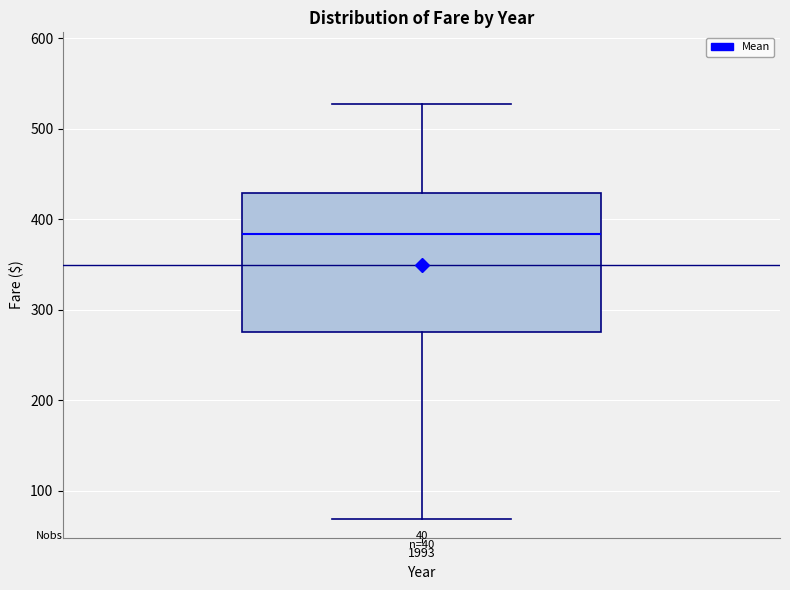

Read this box plot against the y-axis: the position of the median line, the range covered by the box, and the ends of both whiskers. The values are not printed on the chart, so give them approximately, as read against the axis.

median 380, box 280 to 430, whiskers 70 to 530